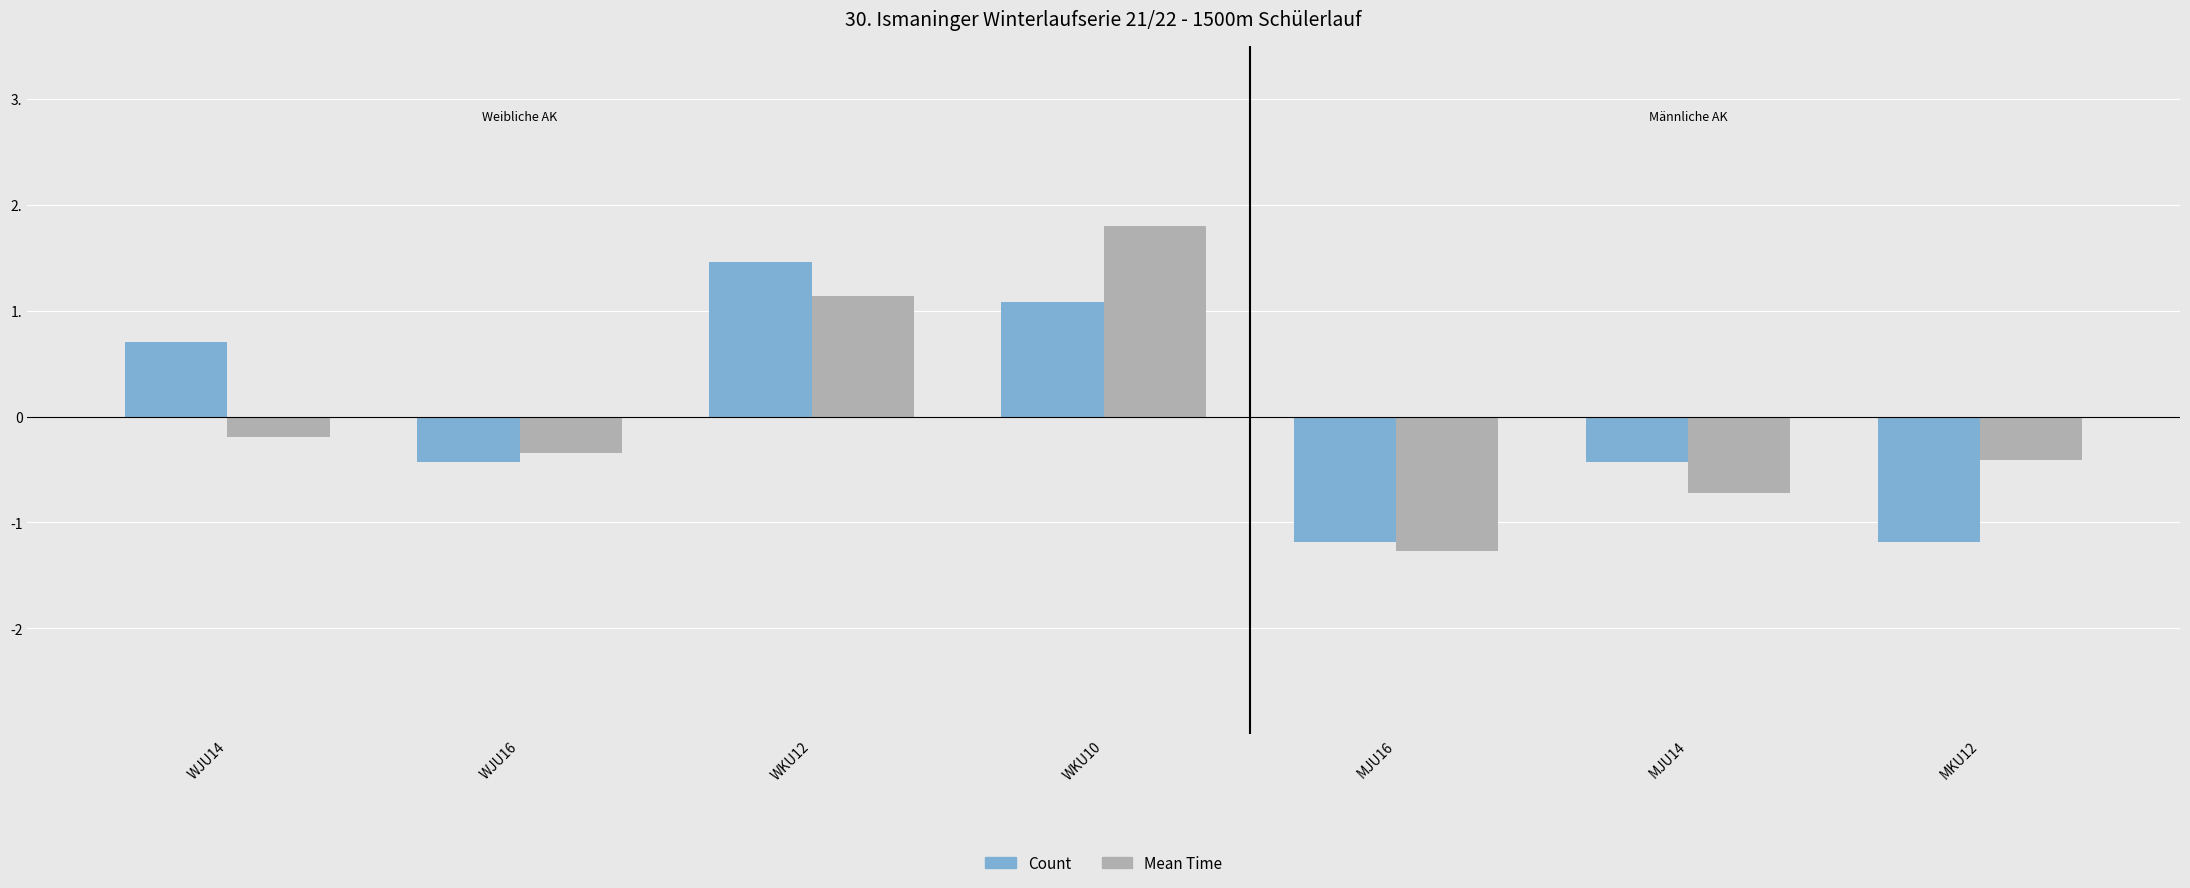

Are the bars horizontal?

No